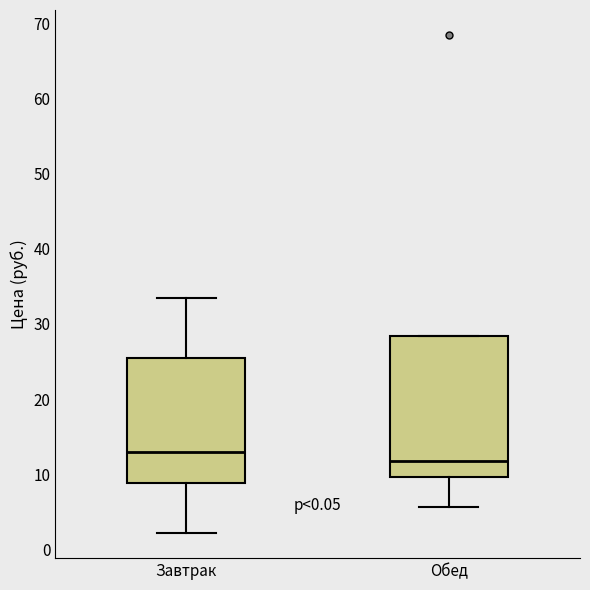

Which box has the highest median line?

Завтрак